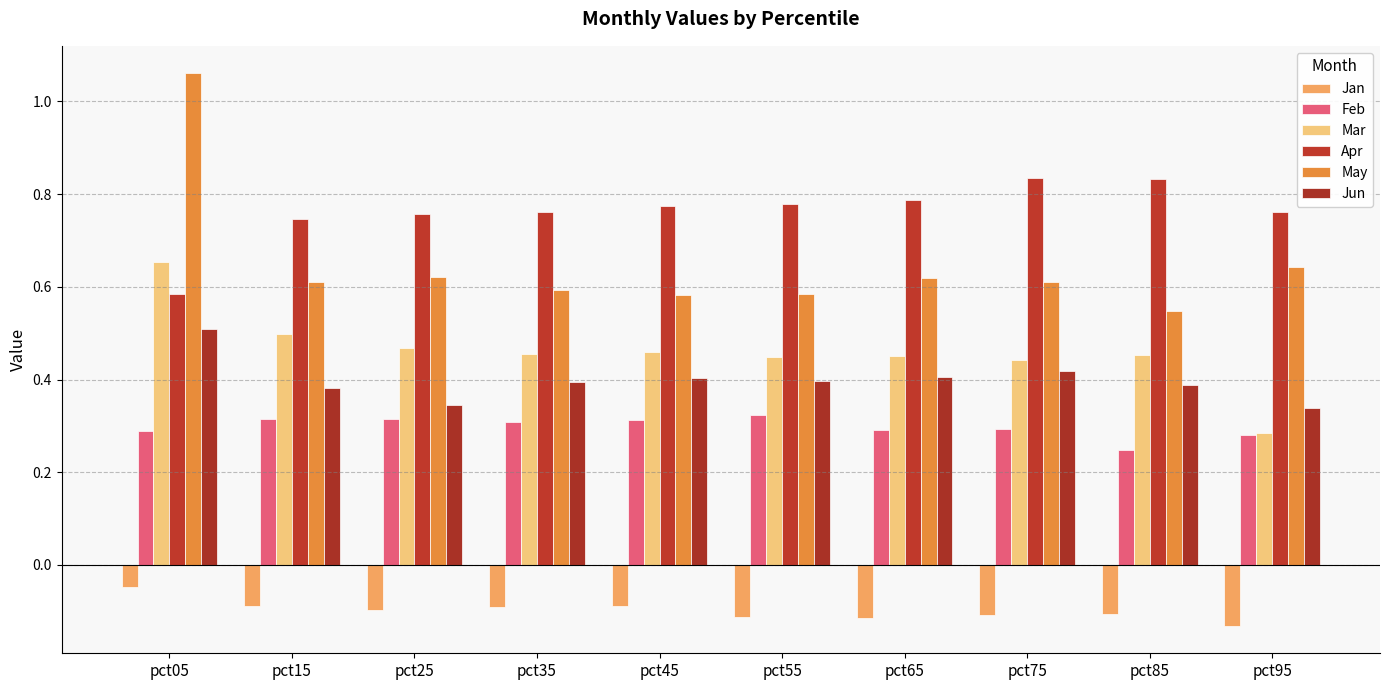

What is the difference between the maximum and second lowest values in the Mar series?

0.2